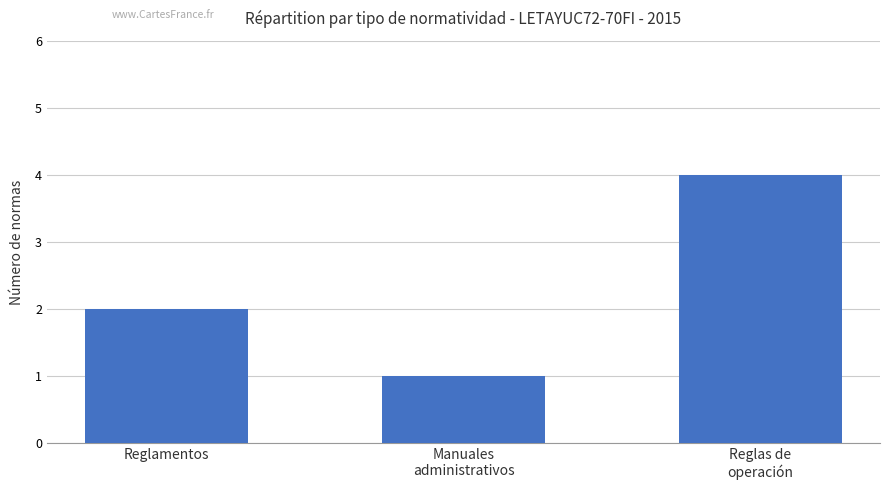

What is the minimum value shown in the chart?

1